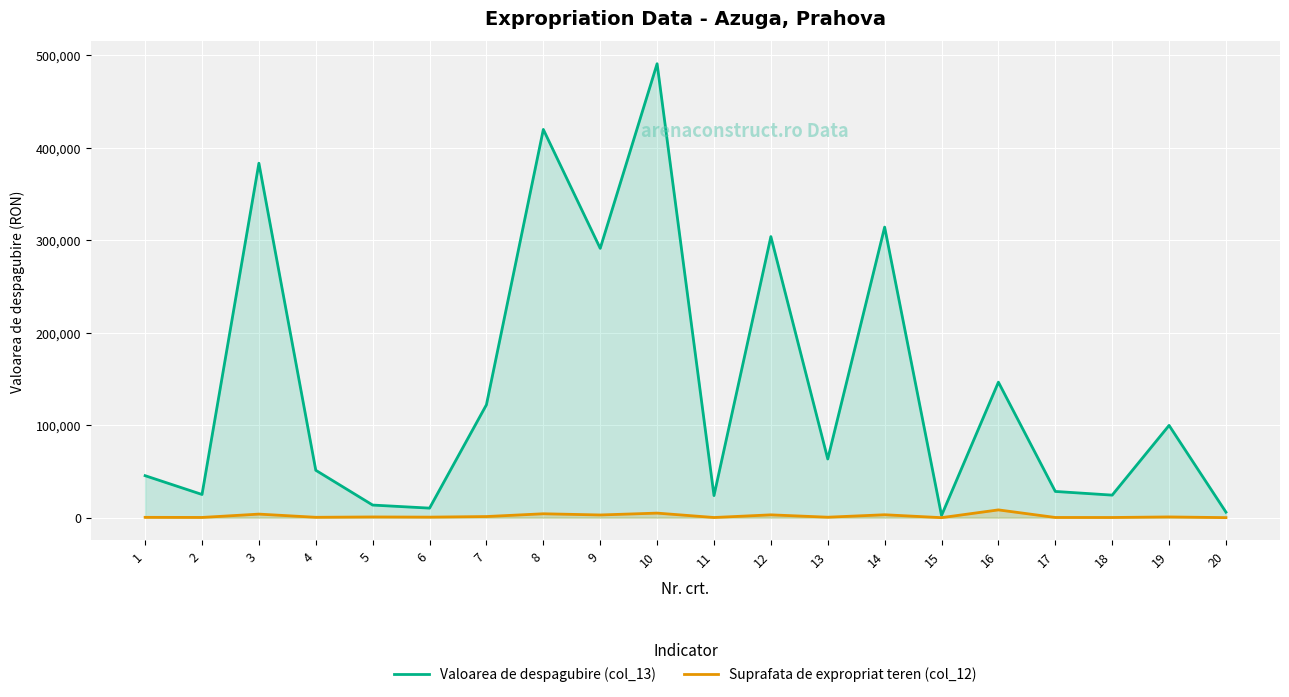

What is the minimum value for Valoarea de despagubire (col_13)?

2364